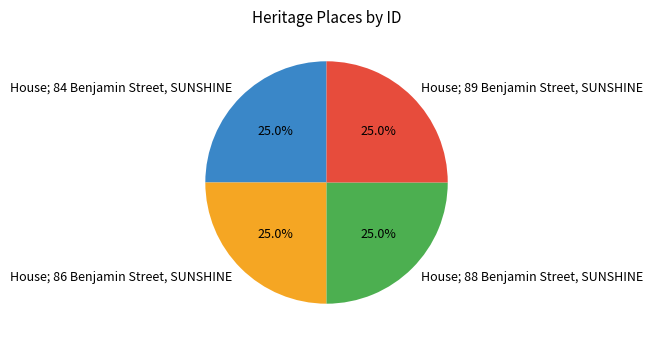

How many segments does this pie chart have?

4